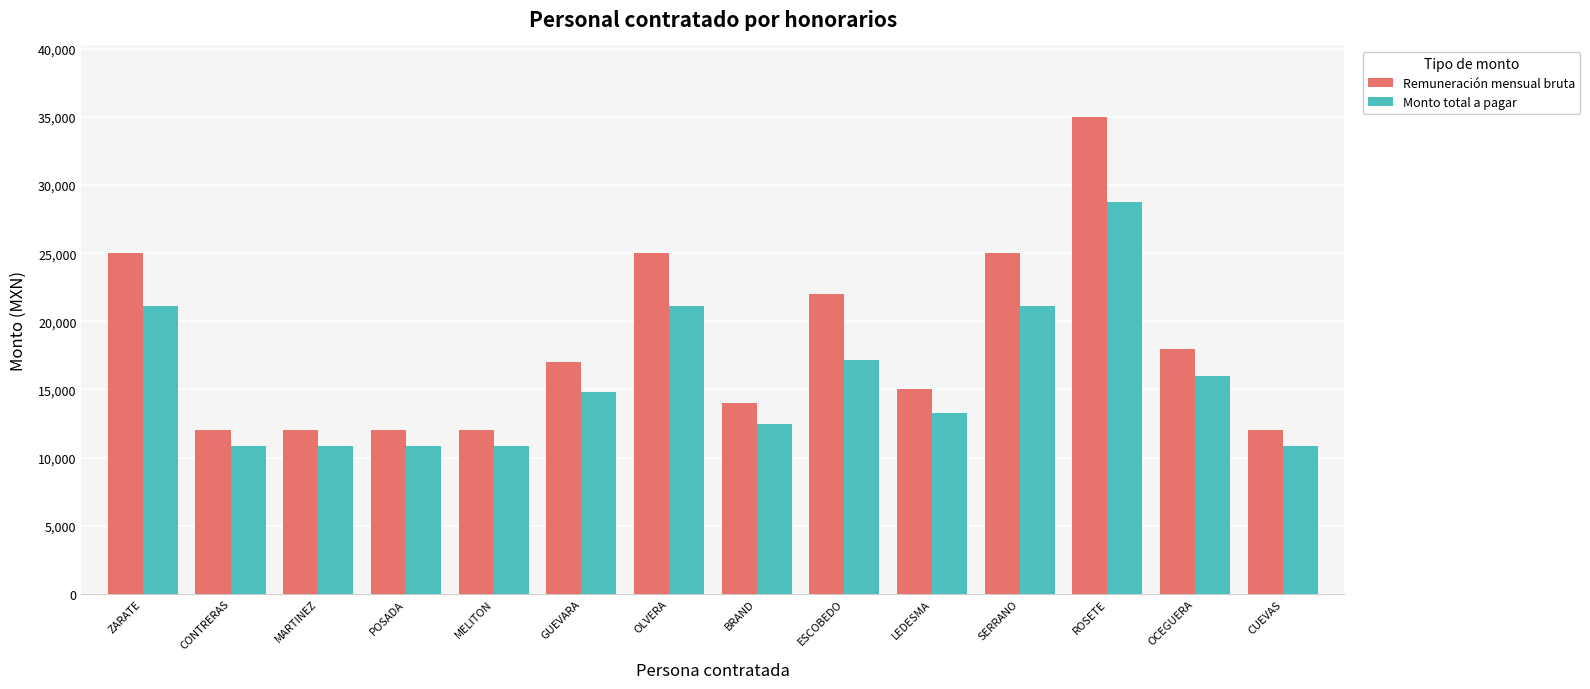

Reading right to left, transcribe all the data shown in this chart.

Remuneración mensual bruta: 12000.0	18000.0	35000.0	25000.0	15000.0	22000.0	14000.0	25000.0	17000.0	12000.0	12000.0	12000.0	12000.0	25000.0
Monto total a pagar: 10830.4	15969.4	28792.1	21101.2	13237.2	17169.2	12450.8	21101.2	14810.0	10830.4	10830.4	10830.4	10830.4	21101.2